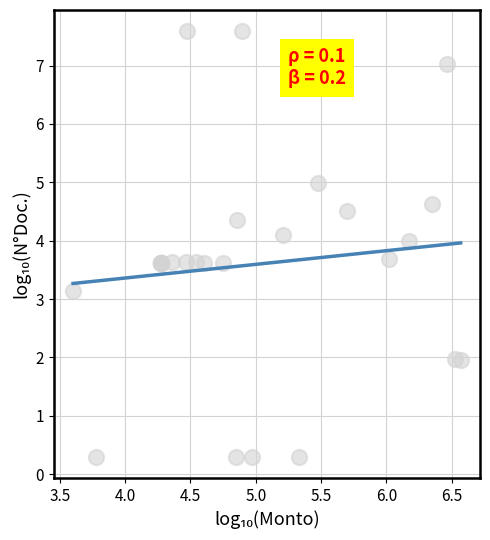

What Y value in the scatter plot is closest to 3?

3.1